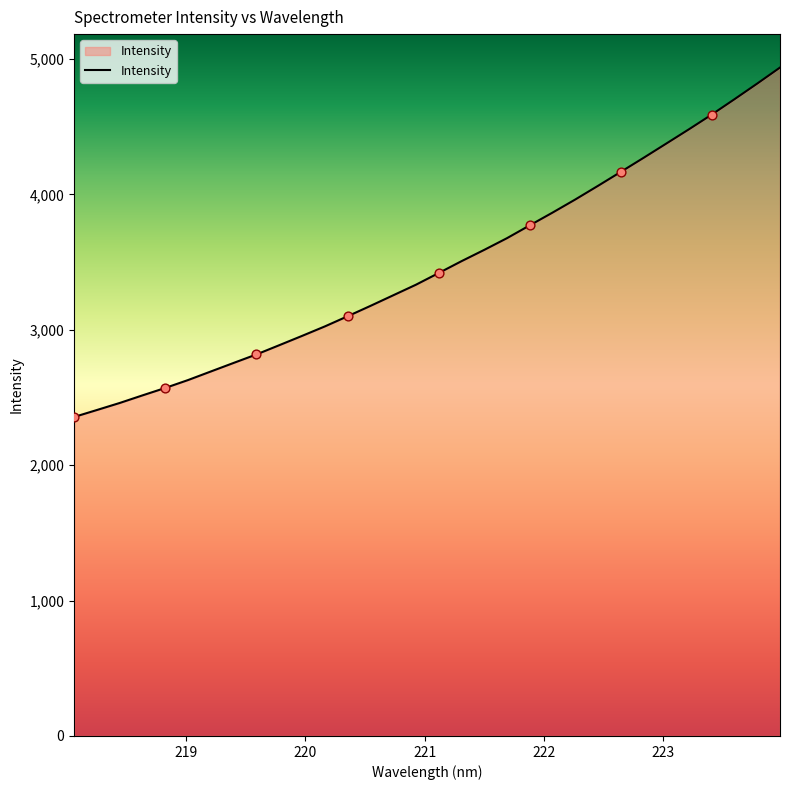

What is the difference between the maximum and minimum values?

2580.6